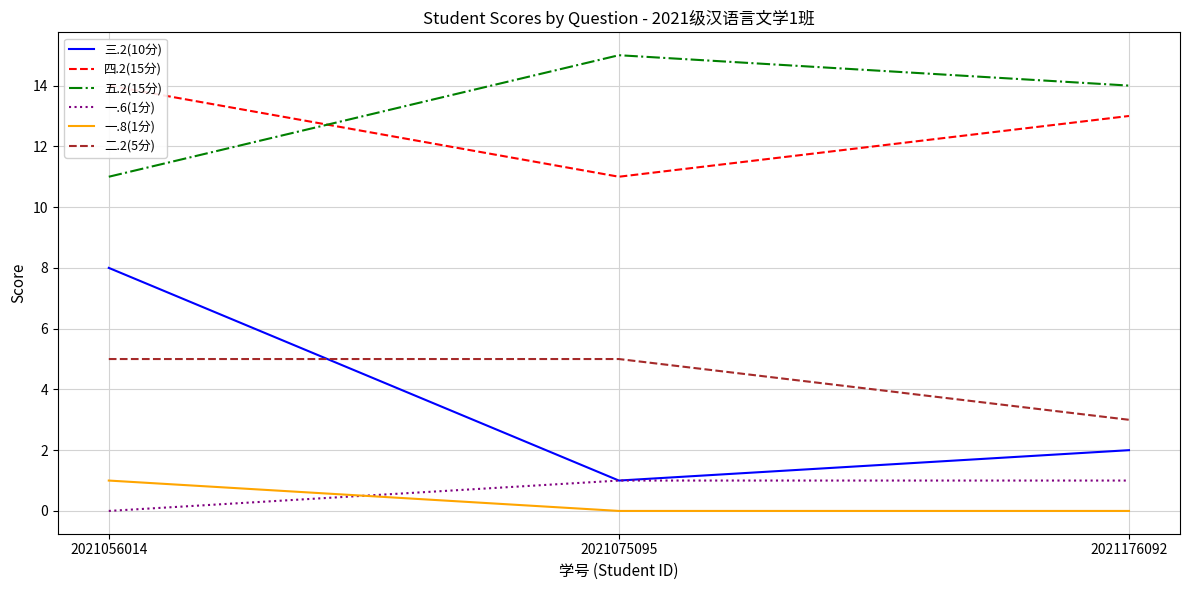

How many values in the 一.6(1分) series are below 1?

1